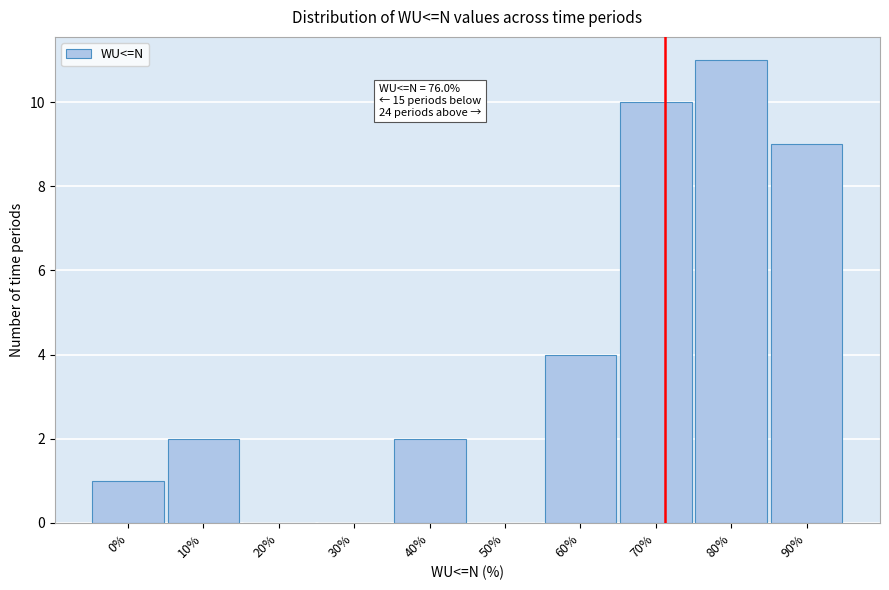

Reading left to right, what are all the values shown in this chart?

0%=1	10%=2	20%=0	30%=0	40%=2	50%=0	60%=4	70%=10	80%=11	90%=9